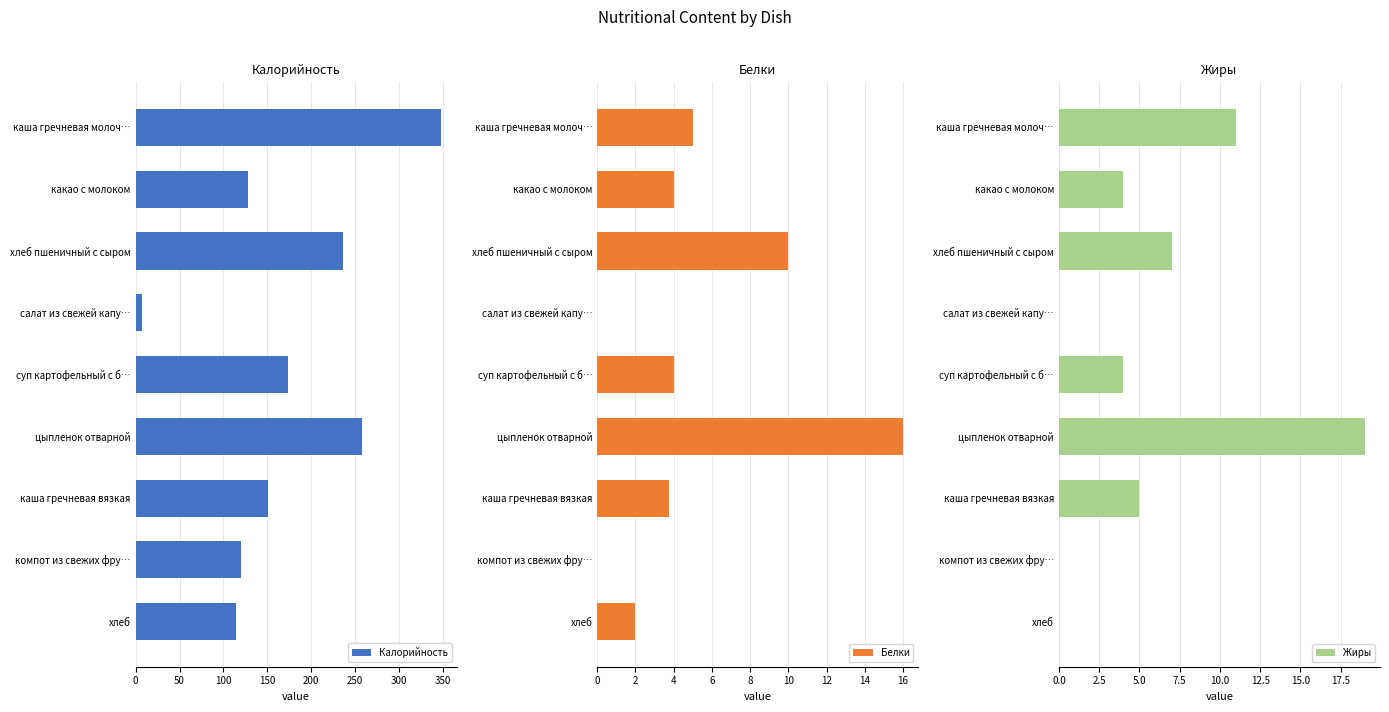

How many bars are there in total?

27